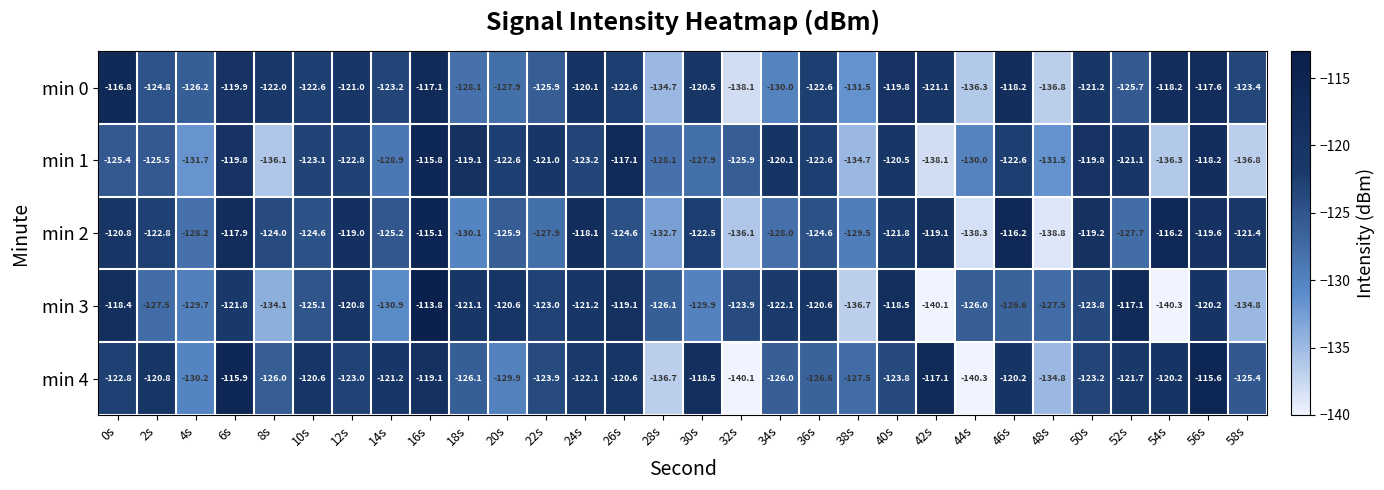

Which series has the widest spread of values?

min 3